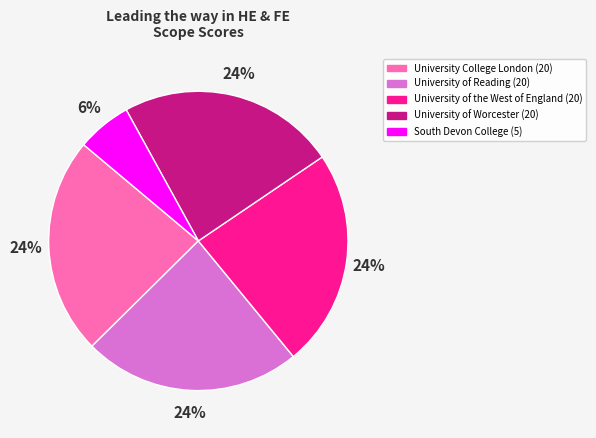

Count the number of slices in the pie.

5